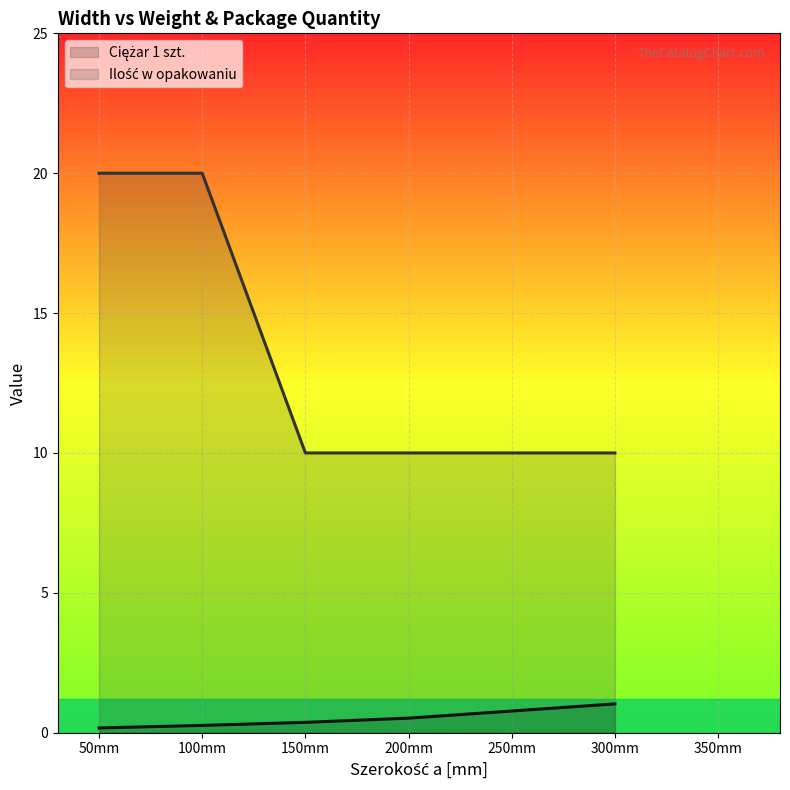

How many lines are shown in the chart?

2